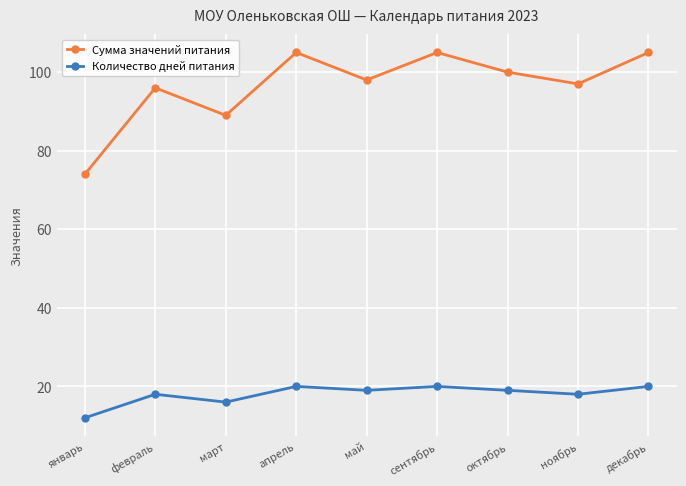

What is the value of the Количество дней питания point at the 9th from the left?

20